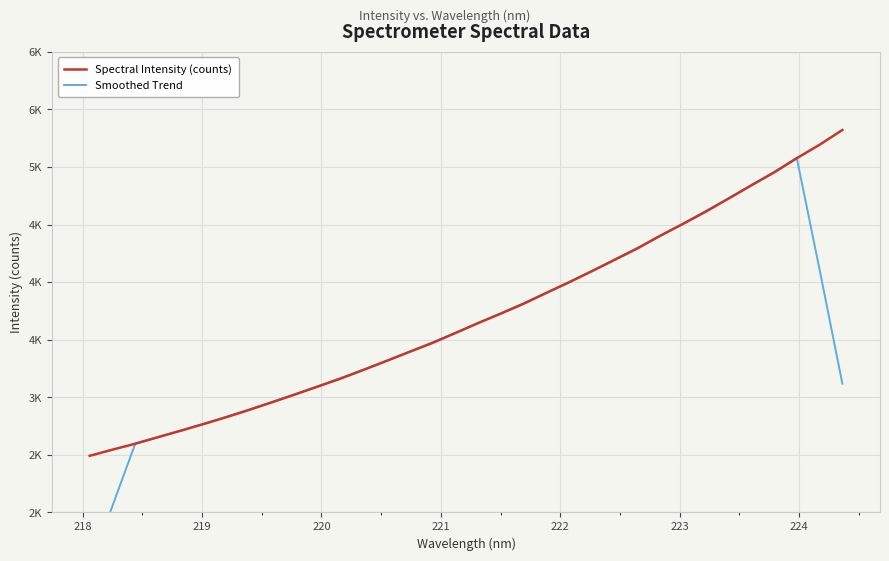

The Smoothed Trend series shows 1483.2 at 223. True or false?

False